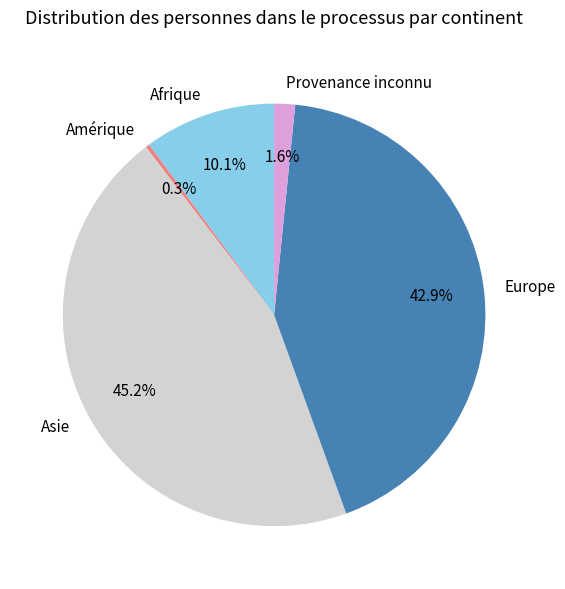

Which slice is the smallest?

Amérique